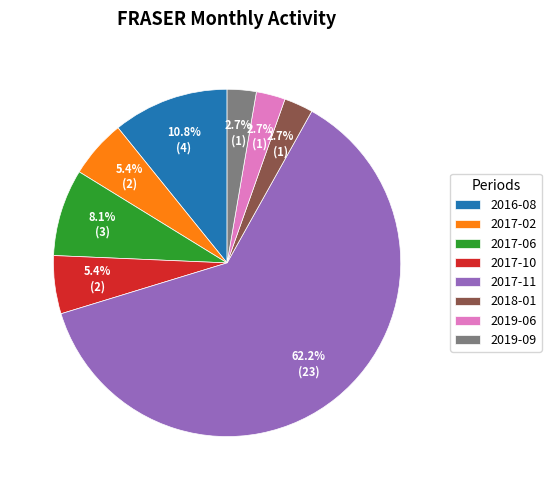

How many slices are in this pie chart?

8